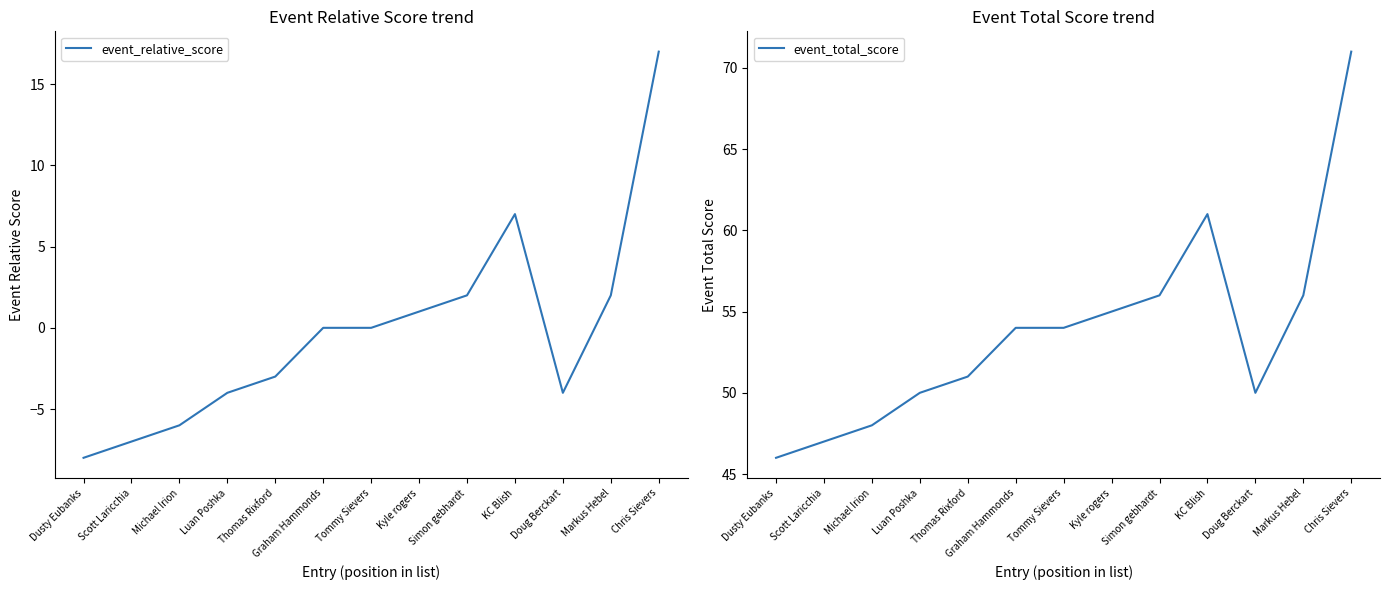

What is the difference between the maximum and minimum values in the event_total_score series?

25